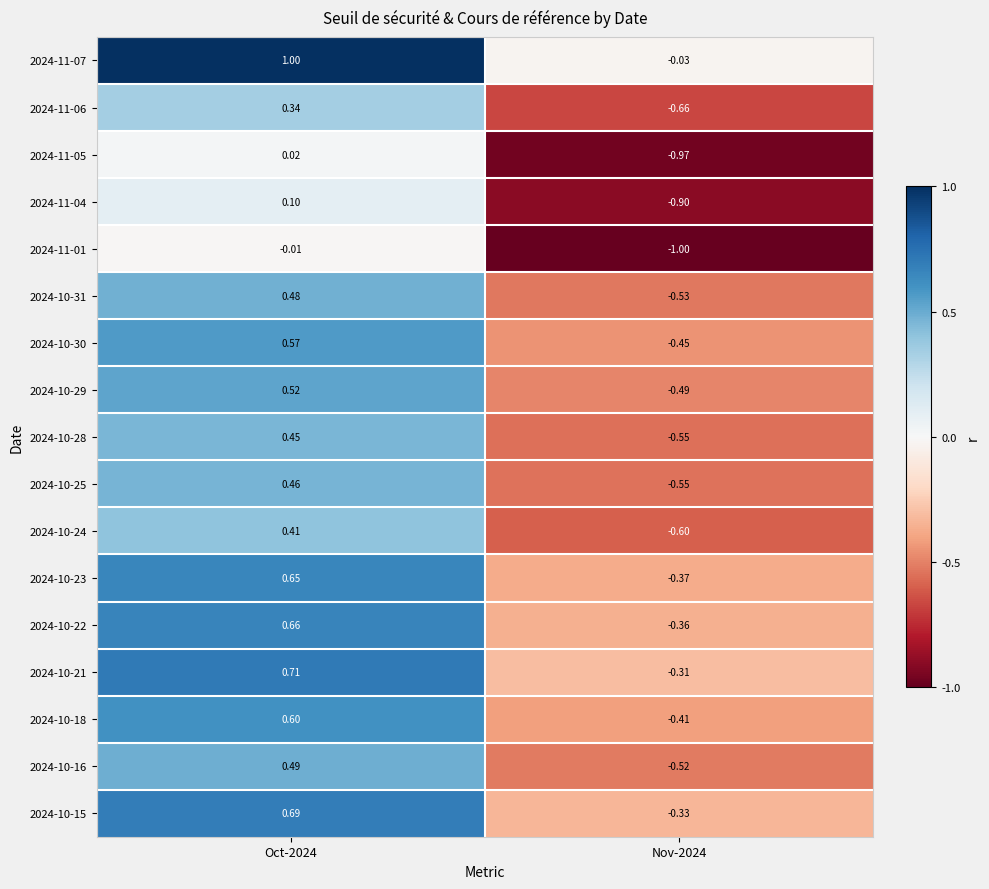

Is the value of 2024-10-15 at Nov-2024 greater than the value of 2024-10-31 at Oct-2024?

No